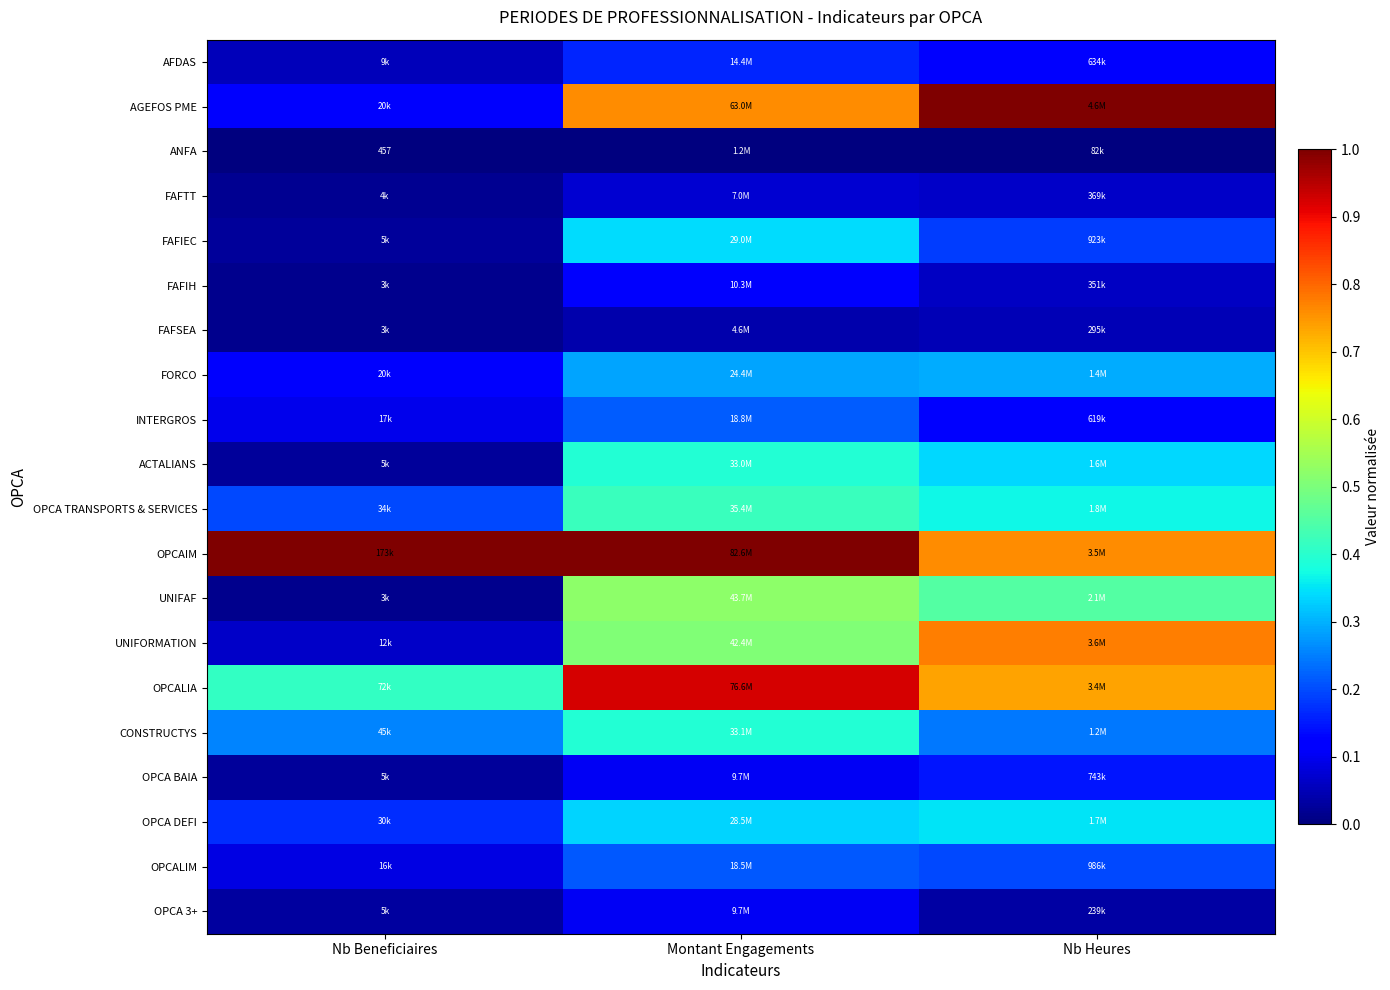

Which series has the largest total across all categories?

OPCAIM